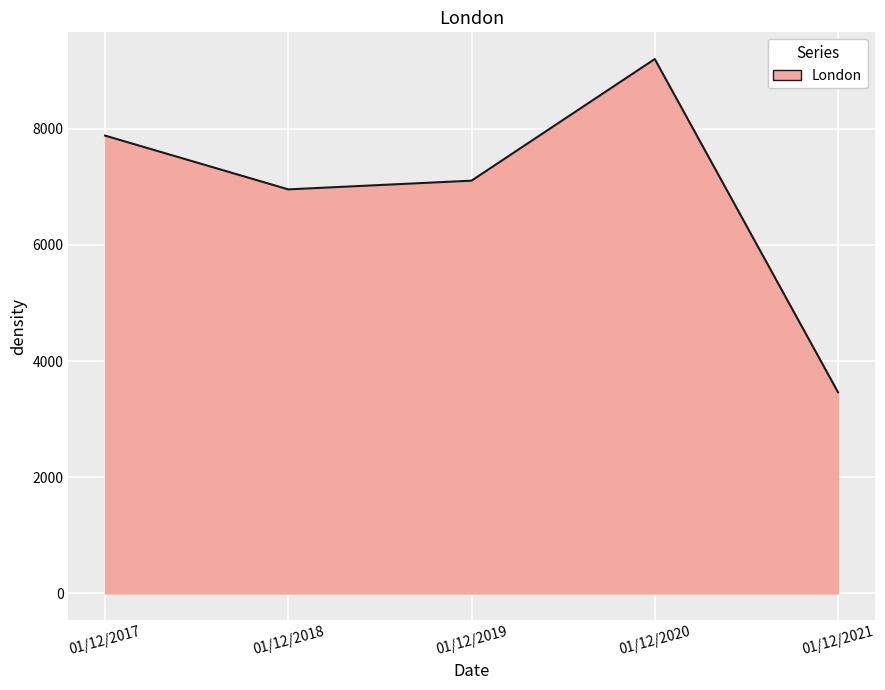

Reading right to left, list all the values displayed in this chart.

01/12/2021=3465	01/12/2020=9201	01/12/2019=7107	01/12/2018=6957	01/12/2017=7883